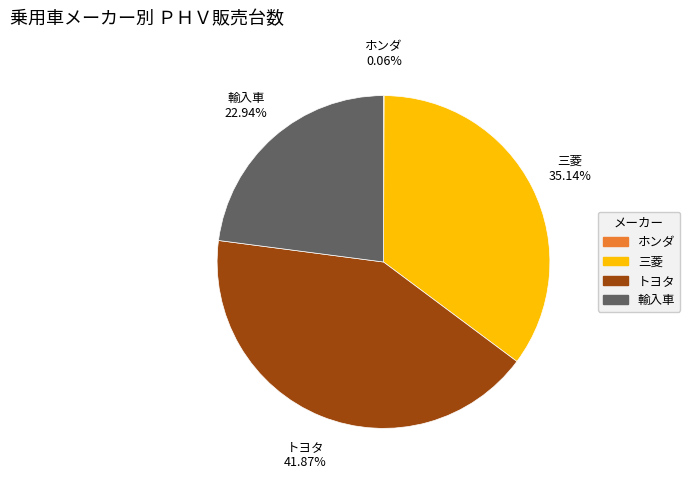

Does any single category account for the majority?

No